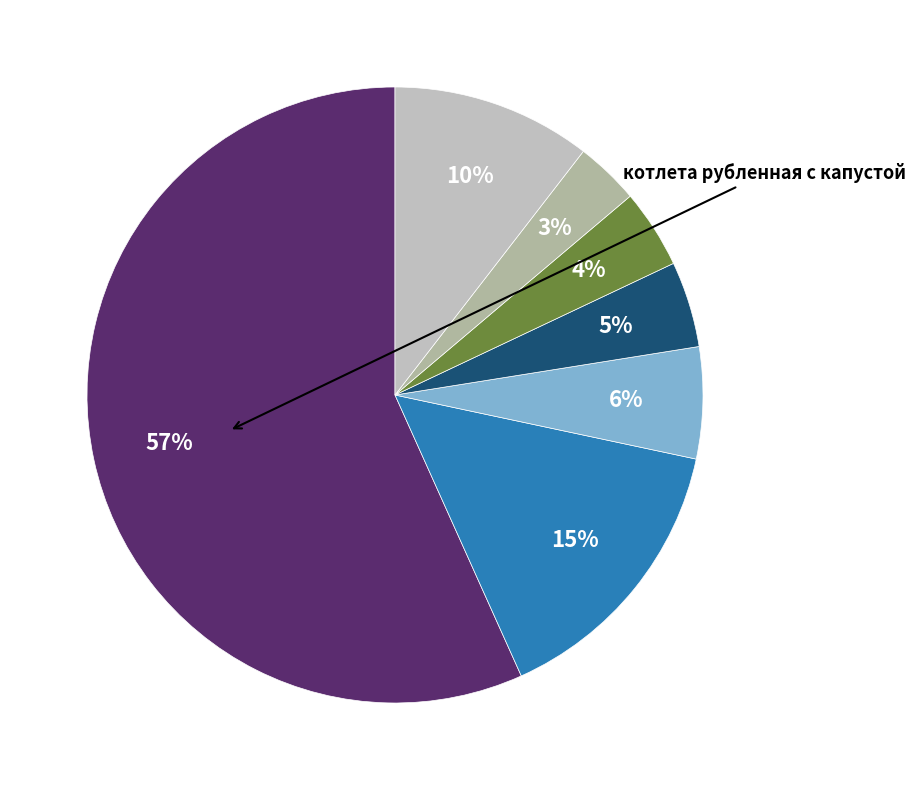

How many segments does this pie chart have?

7